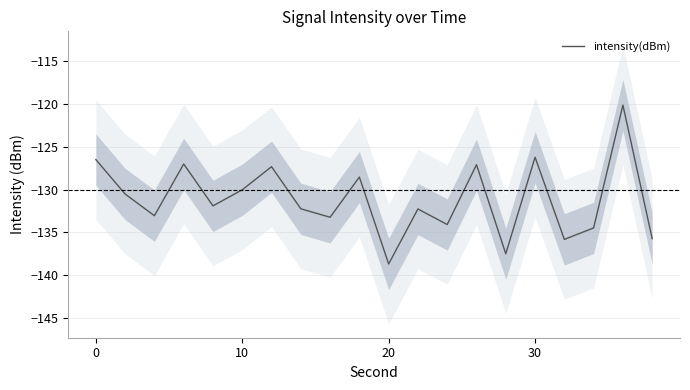

What is the value of the 12th point from the left?

-132.3